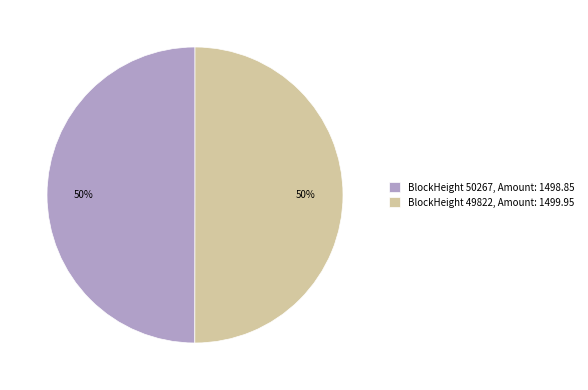

How many segments does this pie chart have?

2